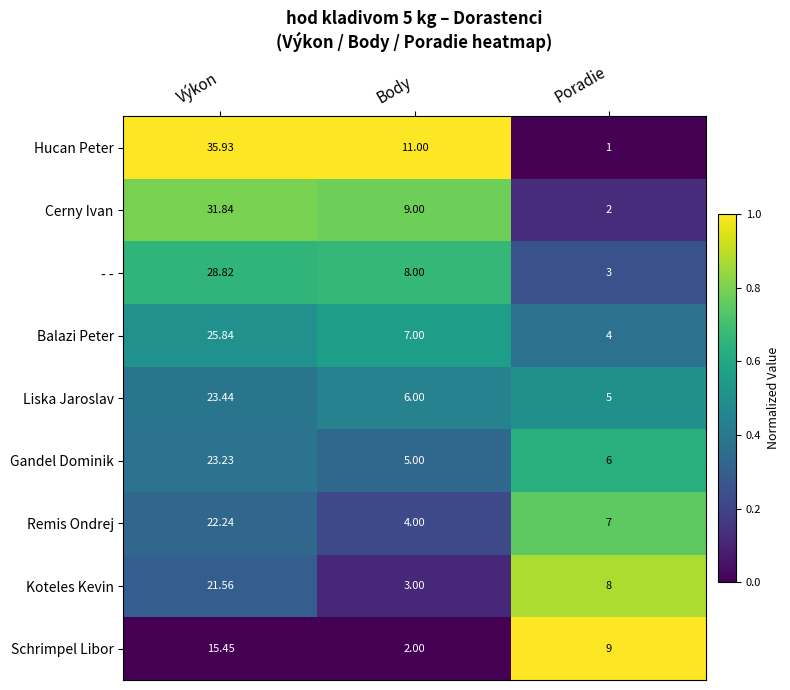

Is the value of Cerny Ivan at Body greater than the value of Liska Jaroslav at Body?

Yes